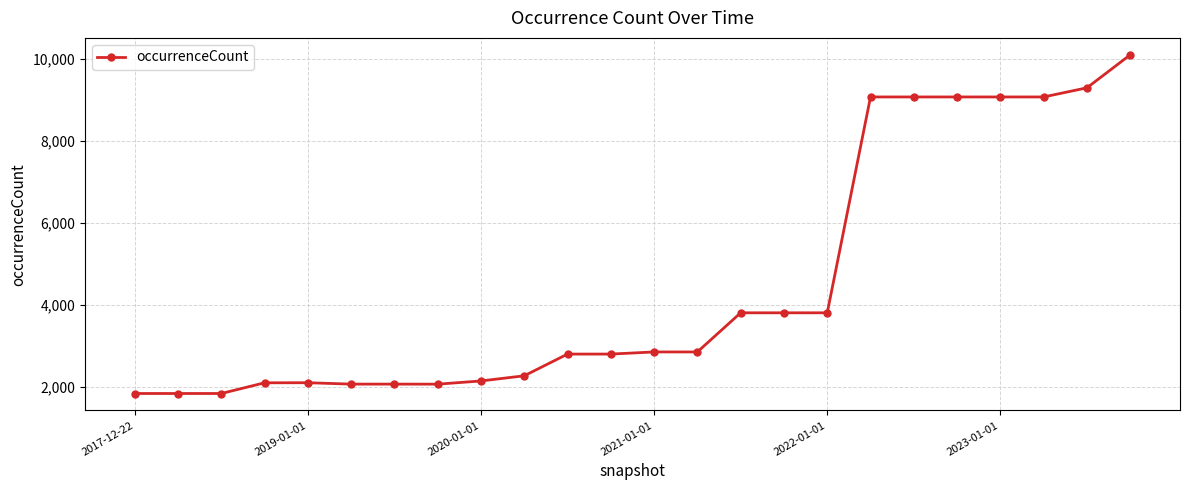

What is the value of the 13th point from the left?

2852